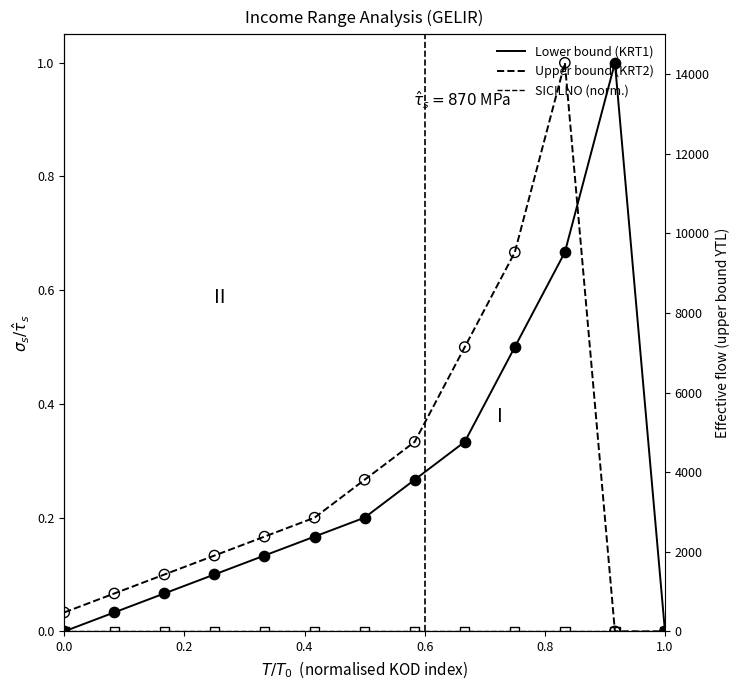

Which series has the largest total across all categories?

Lower bound (KRT1)